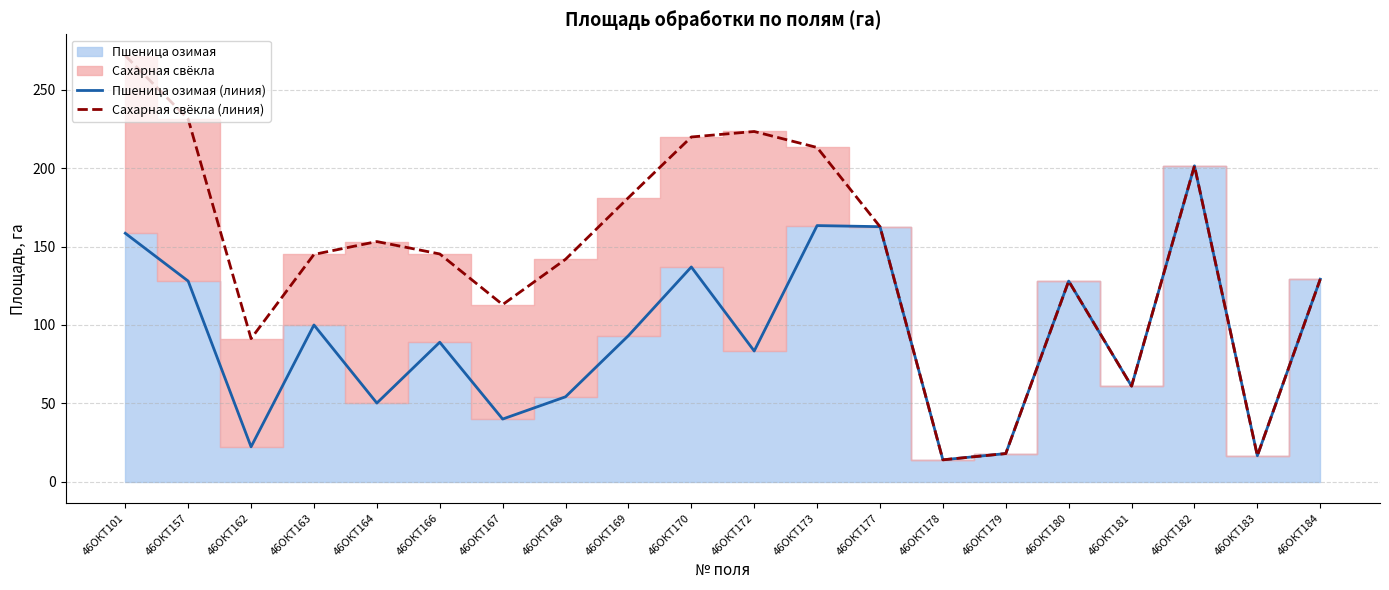

True or false: Пшеница озимая (линия) has a value of 123.2 at 46ОКТ182.

False